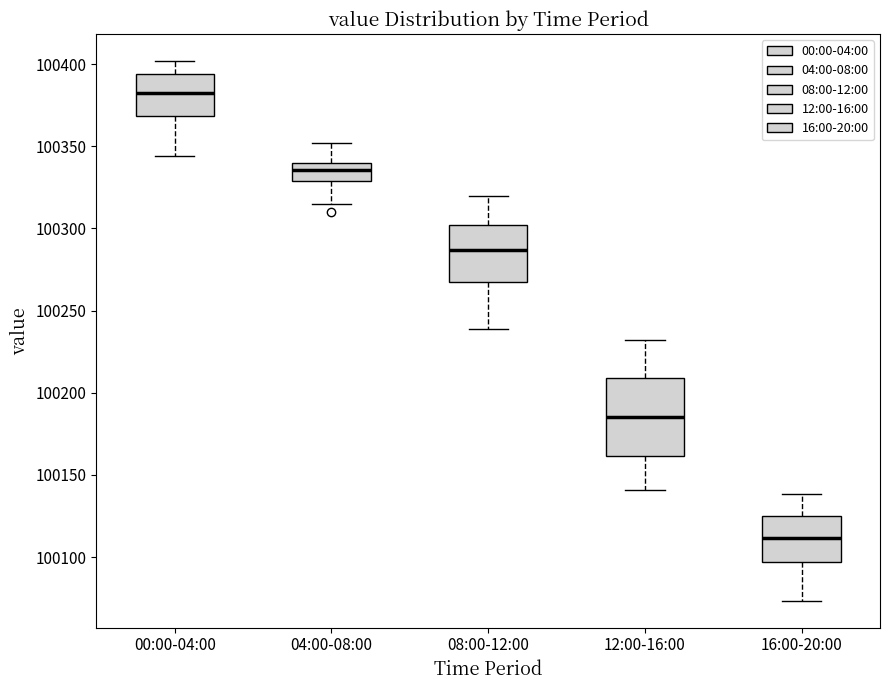

Where is the upper edge of the box for 08:00-12:00 on the y-axis? The values are not printed on the chart, so give them approximately, as read against the axis.

100300